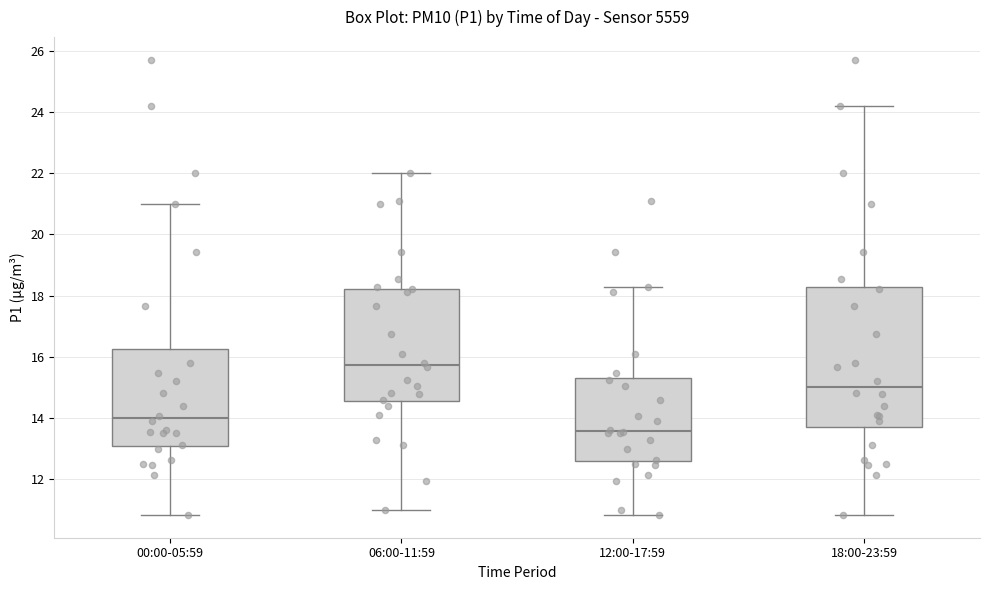

Which box is the tallest, from its lower edge to its upper edge?

18:00-23:59